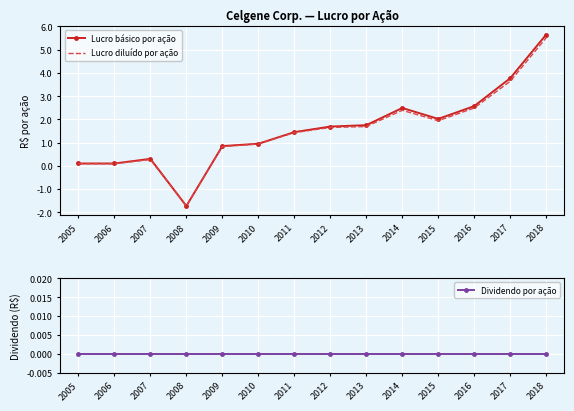

The value of Lucro diluído por ação at 2010 is 0.5. True or false?

False